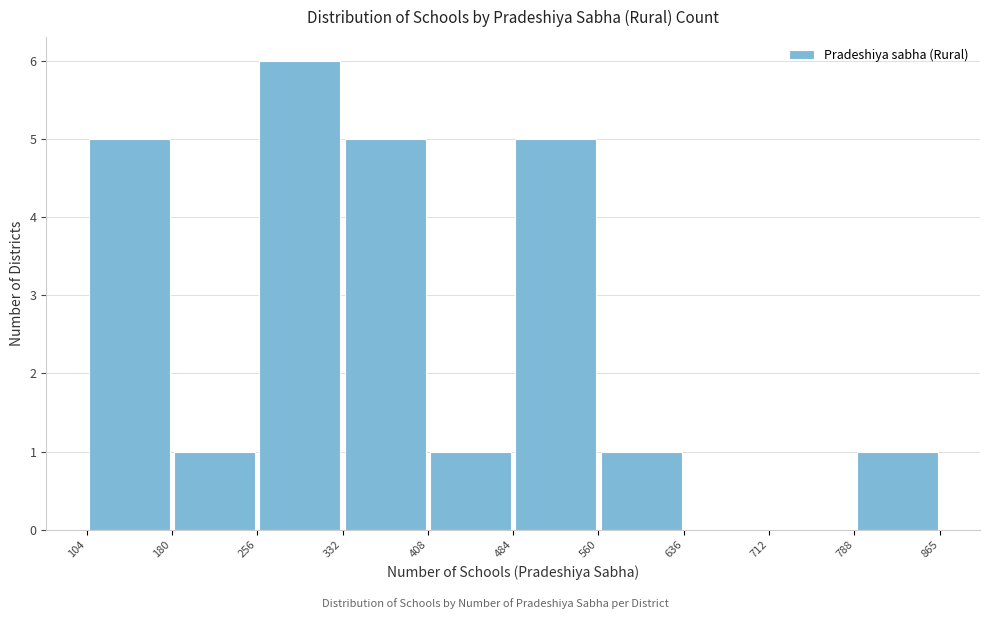

How tall is the bar that spans 332 to 408 on the x-axis? The values are not printed on the chart, so give them approximately, as read against the axis.

5